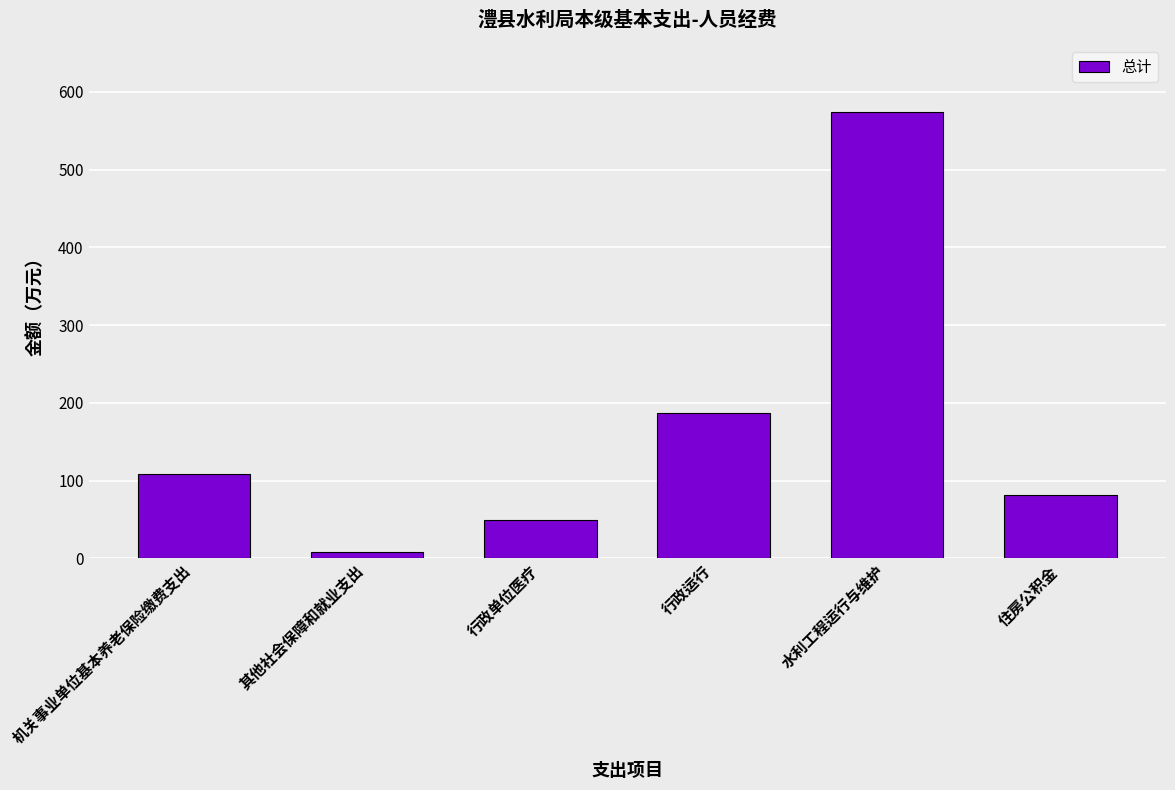

True or false: the data shows 47.6 at 行政运行.

False